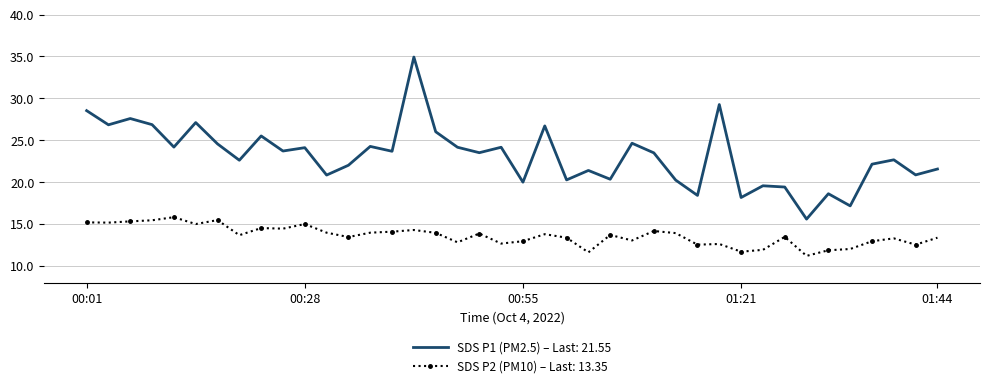

What is the difference between the maximum and minimum values in the SDS P2 (PM10) – Last: 13.35 series?

4.6